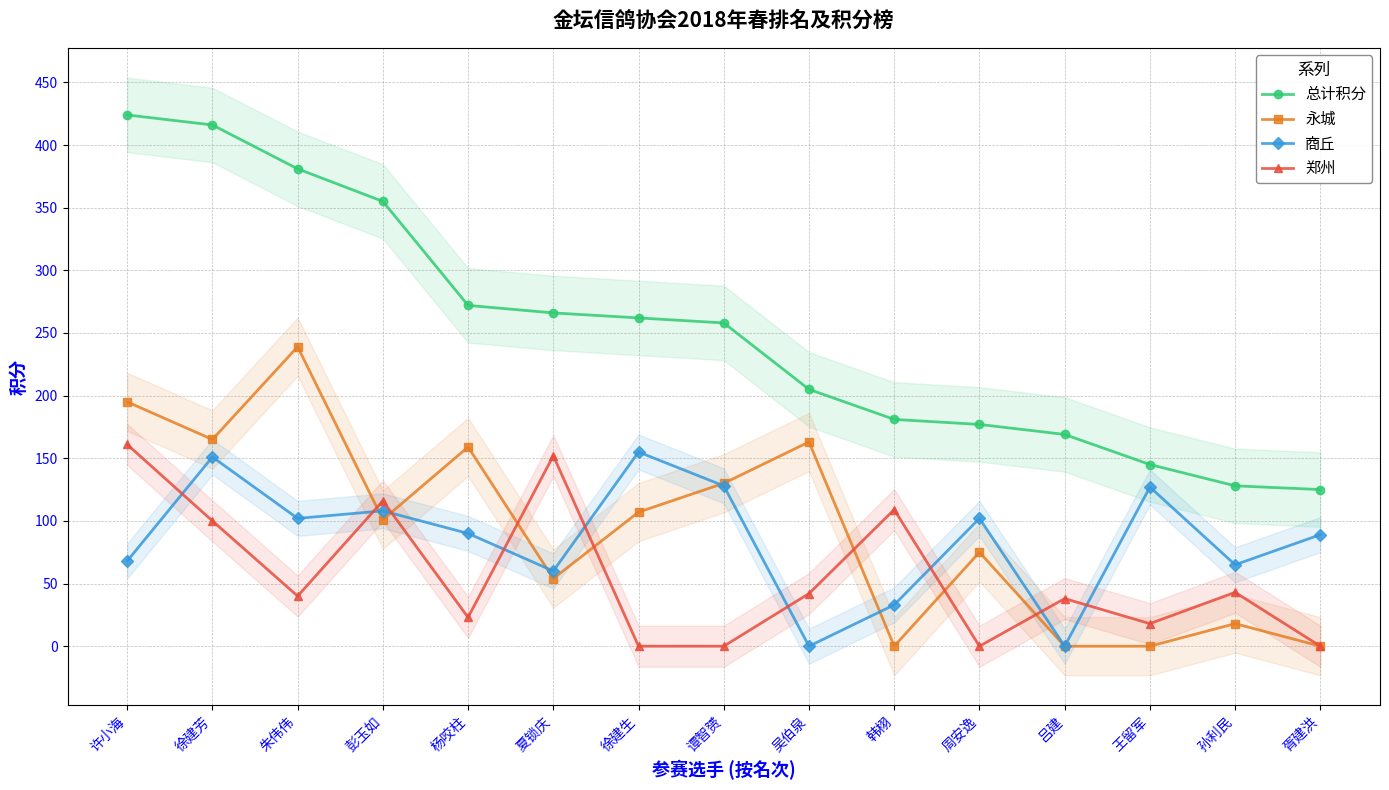

How many interior local peaks does the 郑州 series have?

5